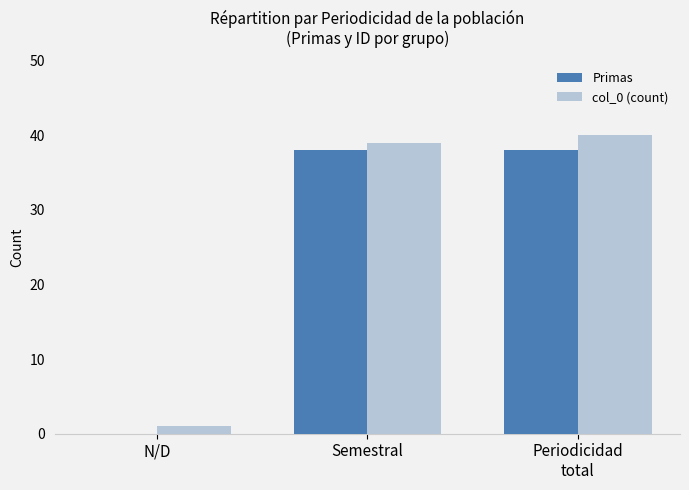

Reading left to right, list all the values displayed in this chart.

Primas: N/D=0	Semestral=38	Periodicidad
total=38
col_0 (count): N/D=1	Semestral=39	Periodicidad
total=40